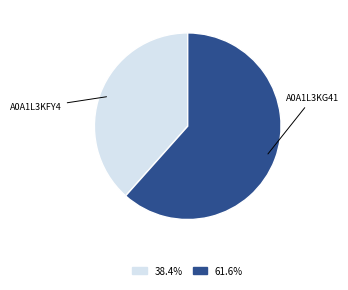

Is the sum of 38.4% and 61.6% greater than half?

Yes